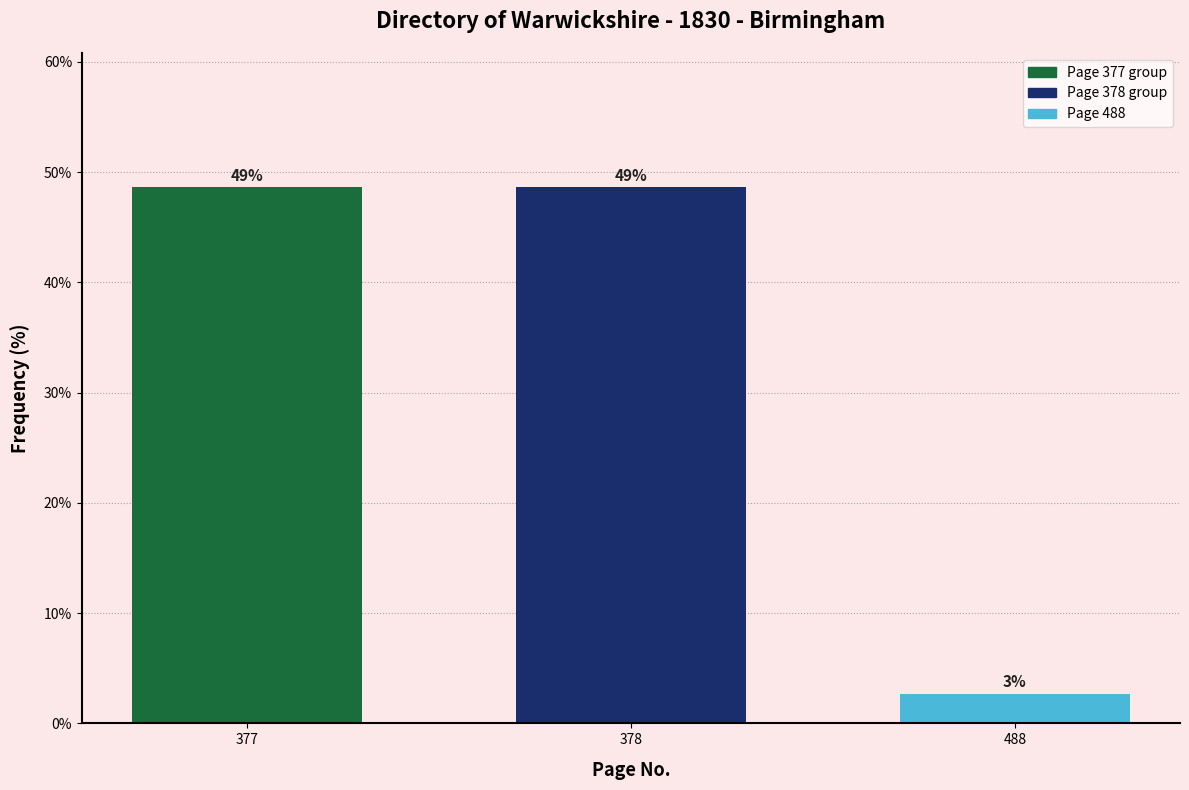

How many bars are there in total?

3